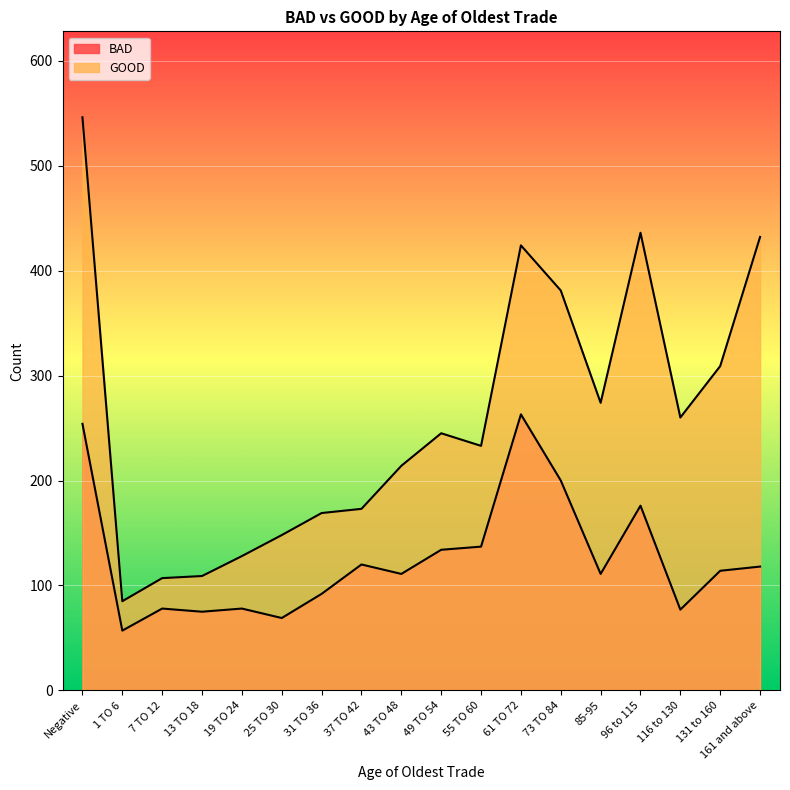

What is the total value across all series at 61 TO 72?

687